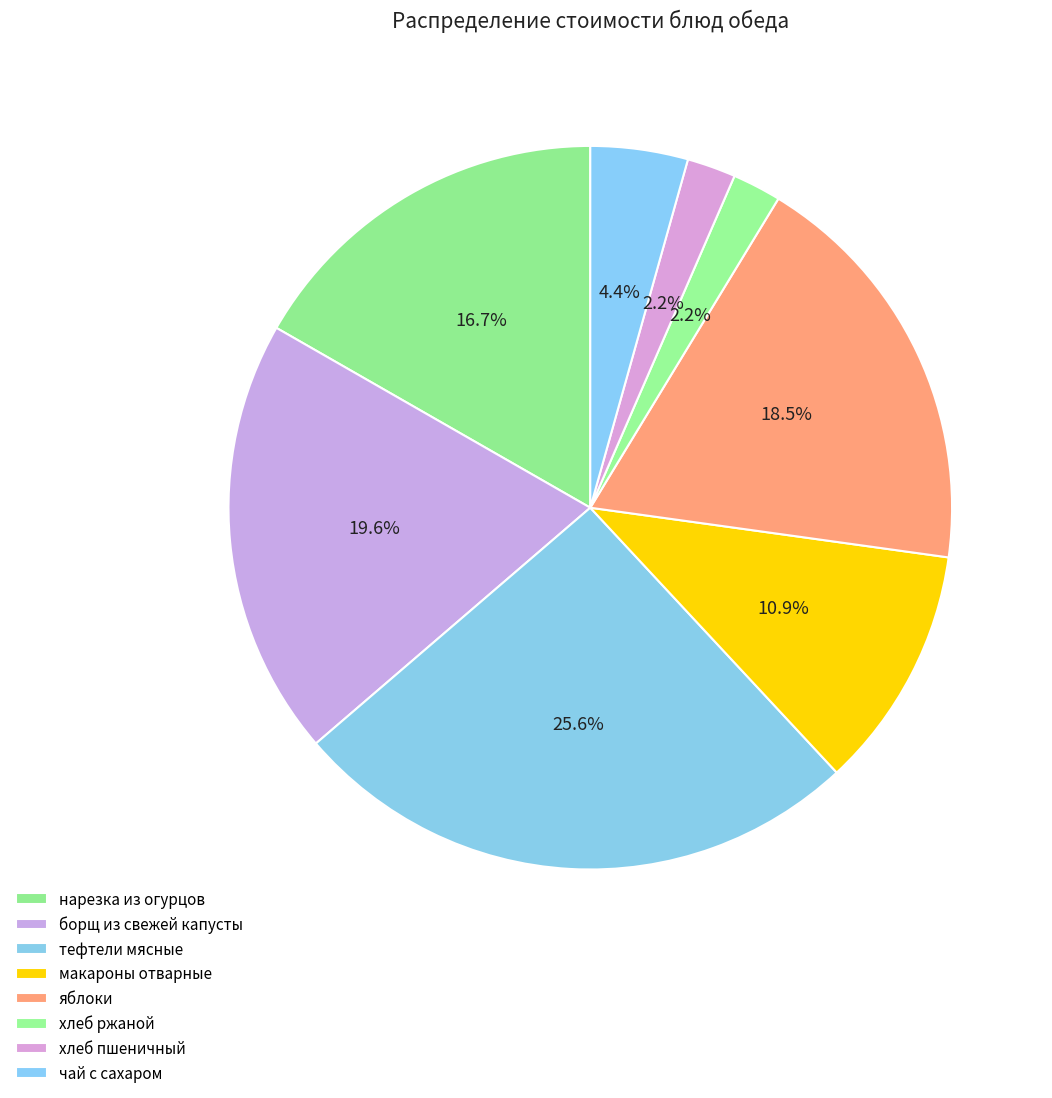

What percentage is NOT represented by борщ из свежей капусты?

80.4%